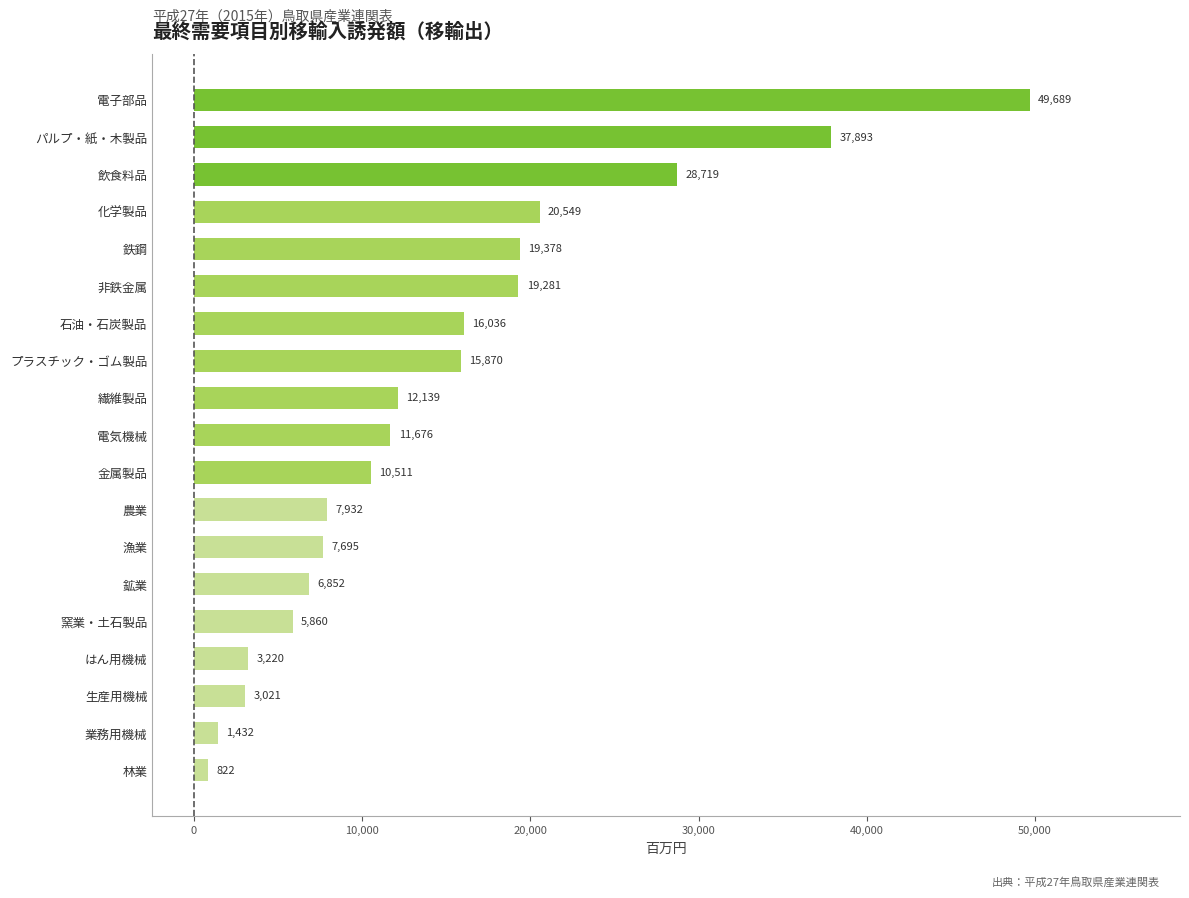

Reading top to bottom, list all the values displayed in this chart.

電子部品=49689	パルプ・紙・木製品=37893	飲食料品=28719	化学製品=20549	鉄鋼=19378	非鉄金属=19281	石油・石炭製品=16036	プラスチック・ゴム製品=15870	繊維製品=12139	電気機械=11676	金属製品=10511	農業=7932	漁業=7695	鉱業=6852	窯業・土石製品=5860	はん用機械=3220	生産用機械=3021	業務用機械=1432	林業=822